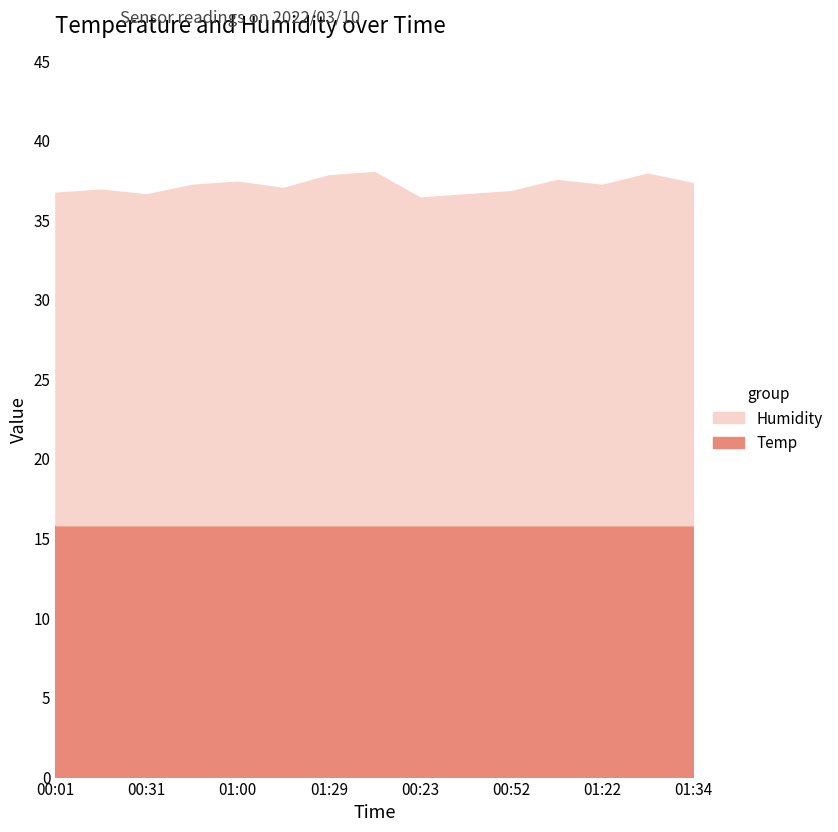

Where is Temp nearest to the value 15?

2022/03/10 00:01:55